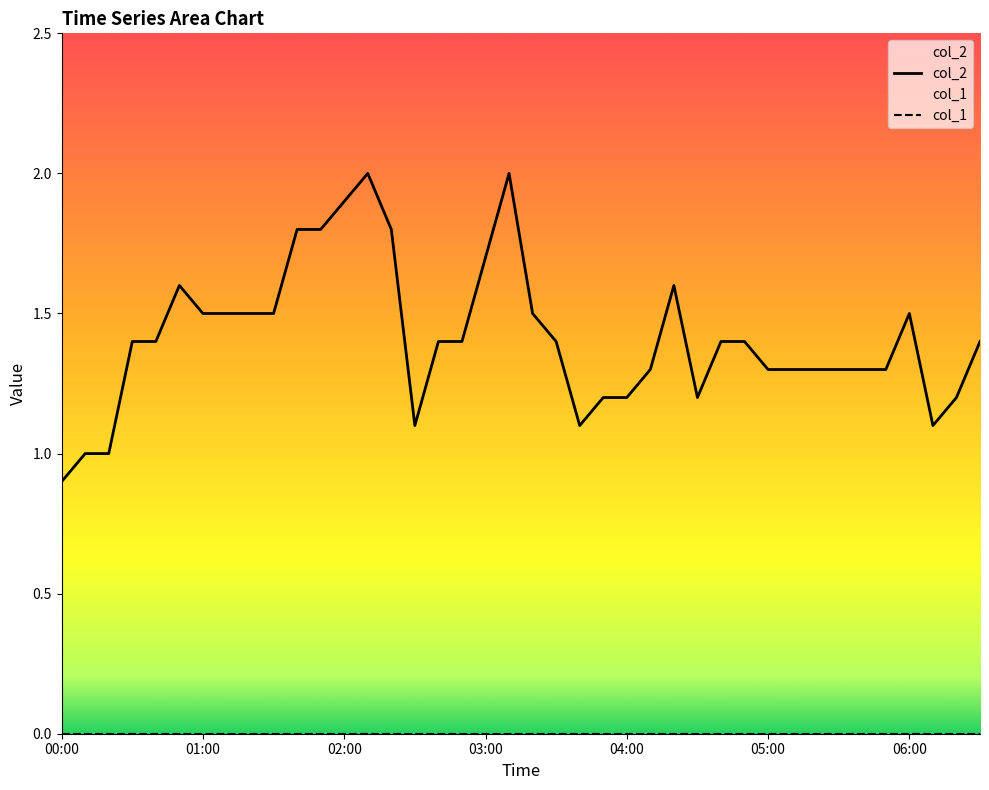

Reading left to right, extract all data points from this chart.

col_2: 0.9	1.0	1.0	1.4	1.4	1.6	1.5	1.5	1.5	1.5	1.8	1.8	1.9	2.0	1.8	1.1	1.4	1.4	1.7	2.0	1.5	1.4	1.1	1.2	1.2	1.3	1.6	1.2	1.4	1.4	1.3	1.3	1.3	1.3	1.3	1.3	1.5	1.1	1.2	1.4
col_1: 0.0	0.0	0.0	0.0	0.0	0.0	0.0	0.0	0.0	0.0	0.0	0.0	0.0	0.0	0.0	0.0	0.0	0.0	0.0	0.0	0.0	0.0	0.0	0.0	0.0	0.0	0.0	0.0	0.0	0.0	0.0	0.0	0.0	0.0	0.0	0.0	0.0	0.0	0.0	0.0